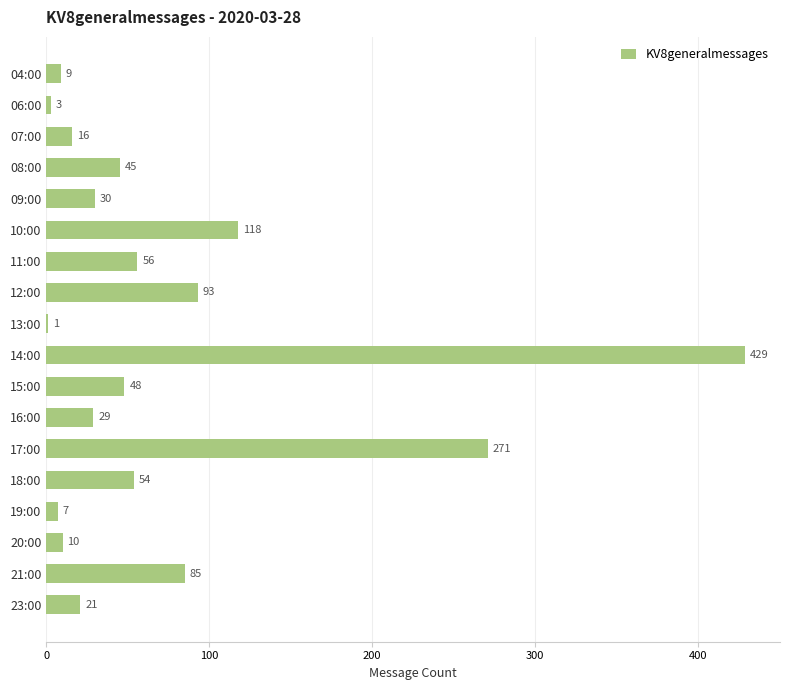

The chart shows a value of 15 at 08:00. True or false?

False